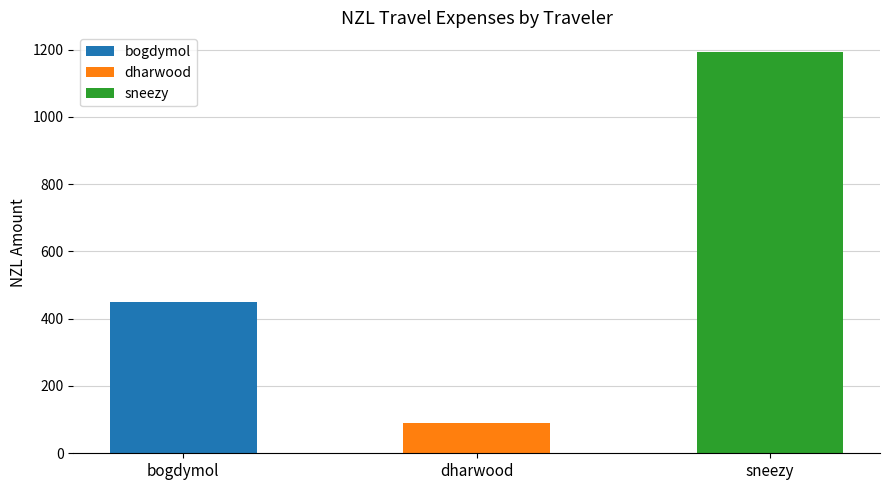

Reading left to right, transcribe all the data shown in this chart.

448.6	91.2	1191.7